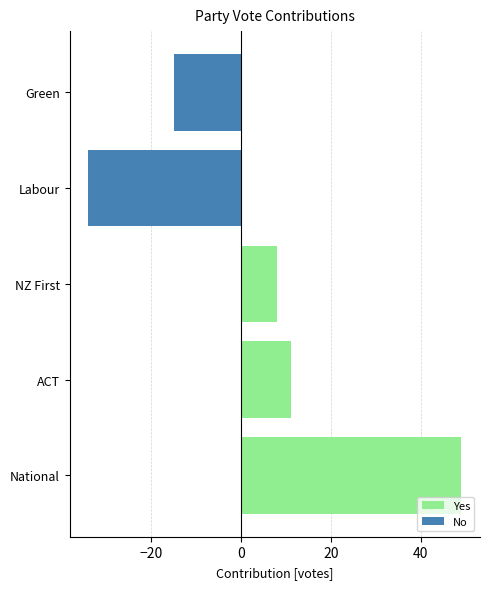

What are all the series names shown in the legend?

Yes, No